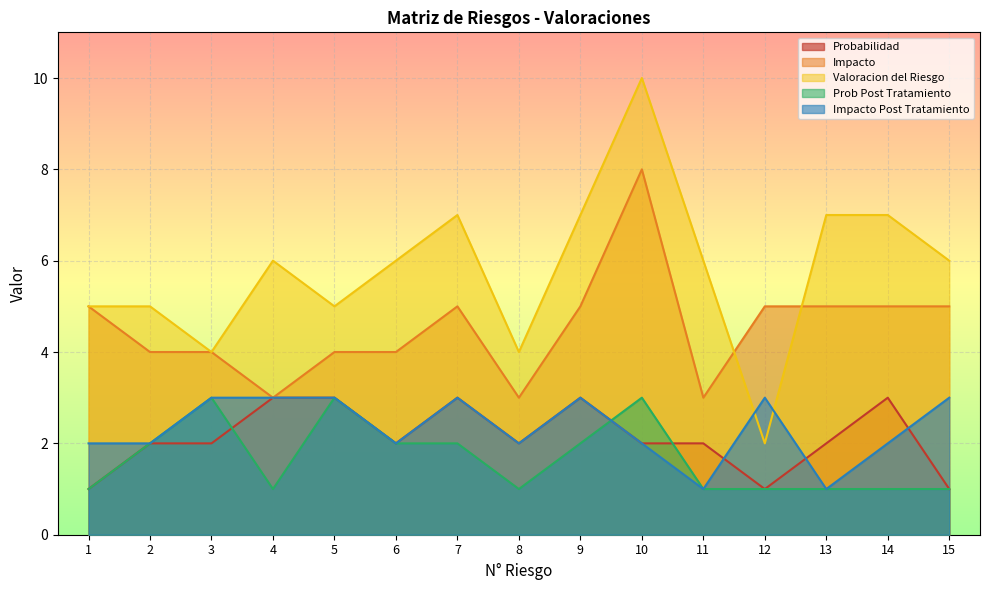

What are all the series names shown in the legend?

Probabilidad, Impacto, Valoracion del Riesgo, Prob Post Tratamiento, Impacto Post Tratamiento